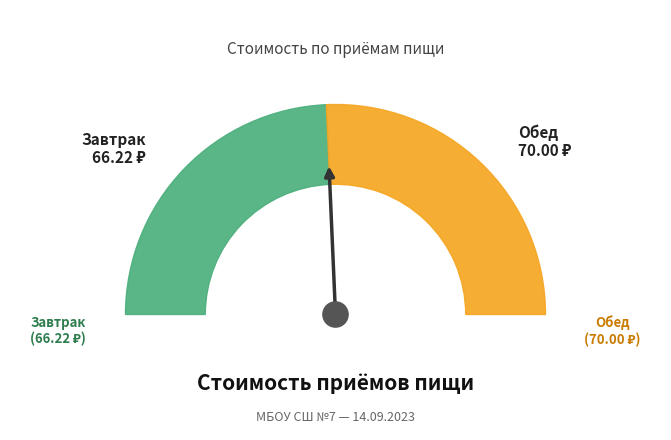

Does any single category account for the majority?

Yes